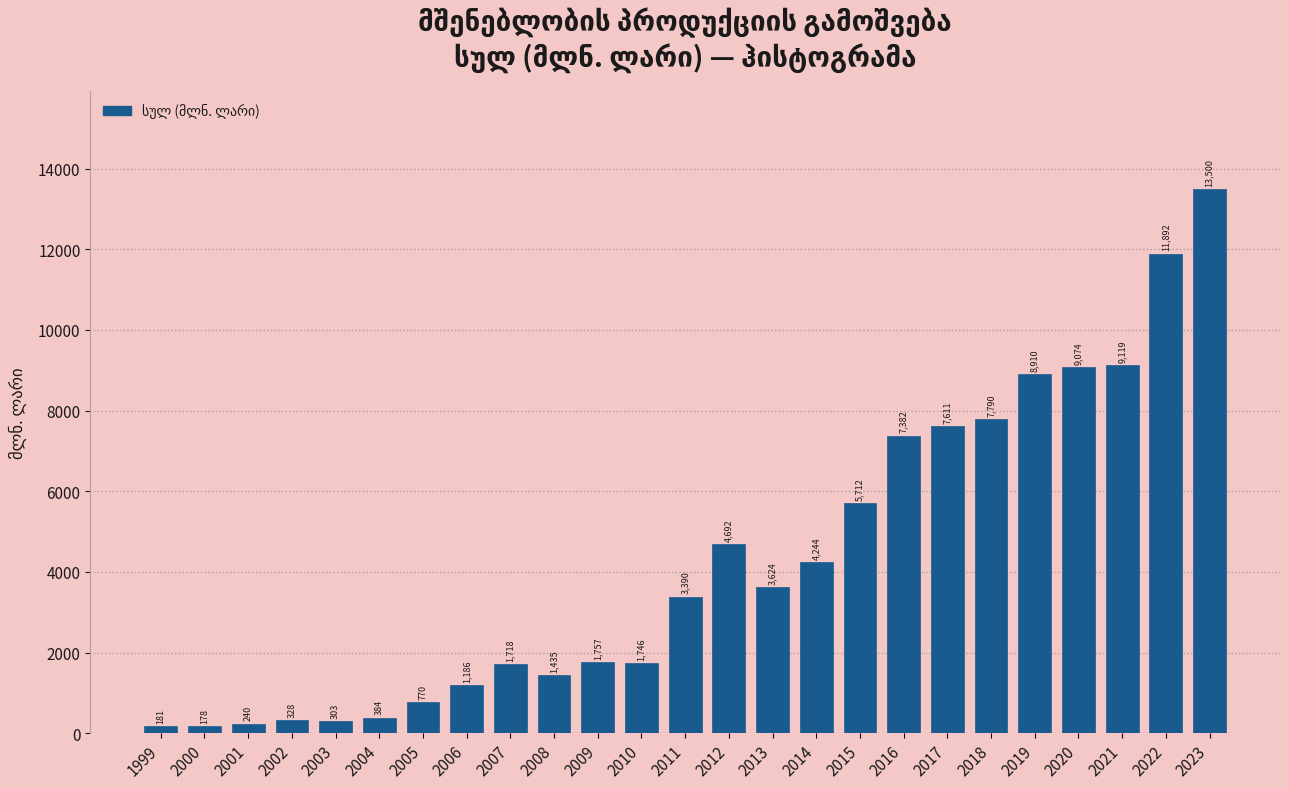

At which category does the chart reach its minimum across all series?

2000